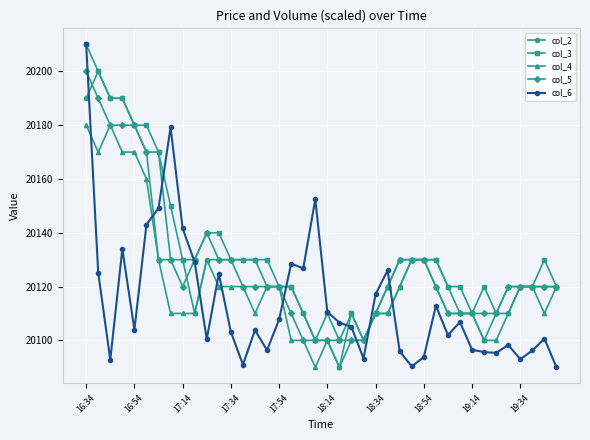

What is the minimum value shown in the chart?

20090.0